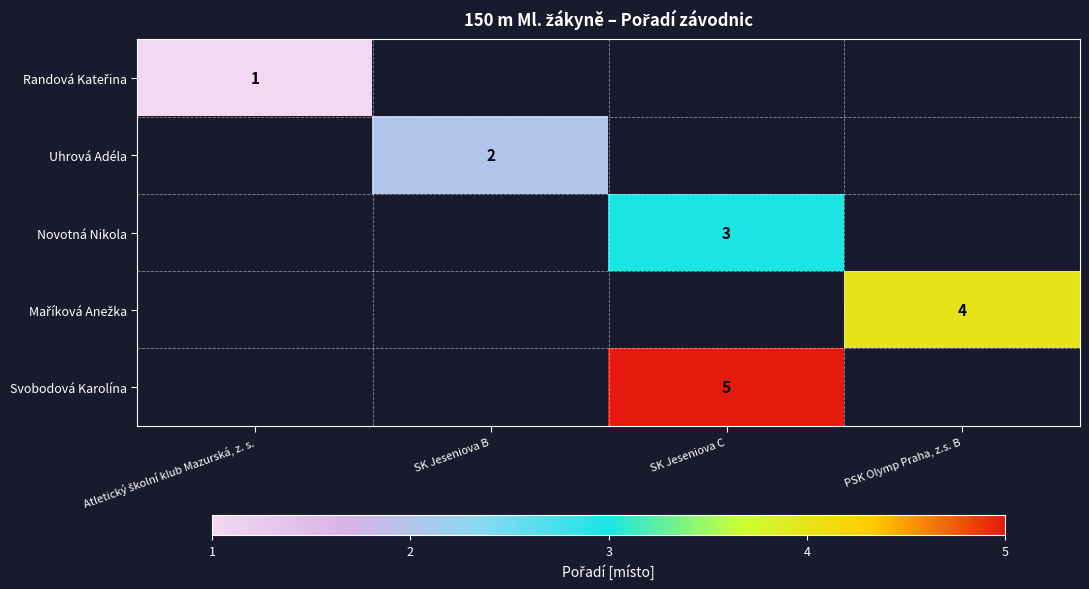

What is the smallest value displayed?

1.0